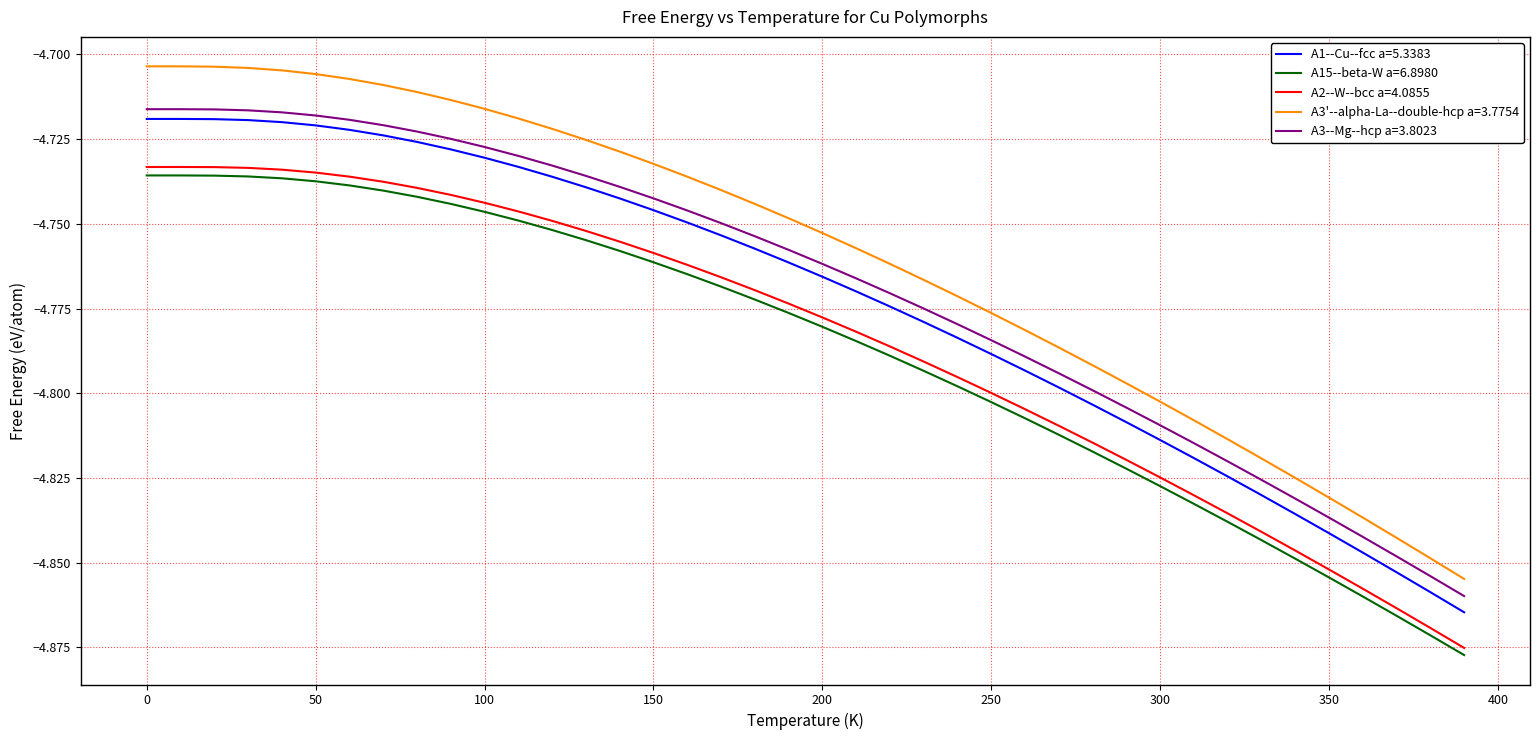

Which series has the largest range (max minus min)?

A3'--alpha-La--double-hcp a=3.7754